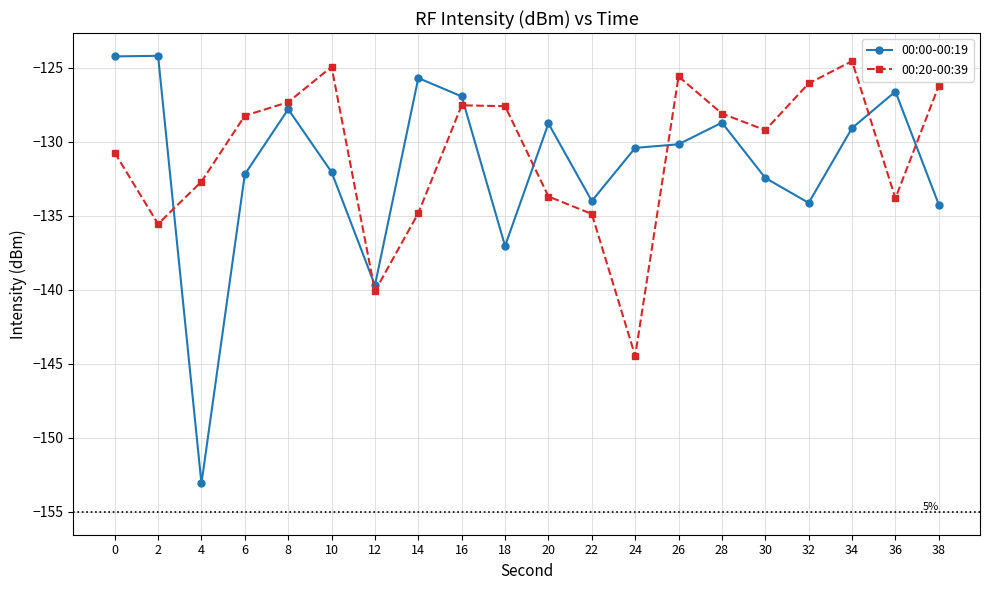

True or false: 00:20-00:39 and 00:00-00:19 cross at least once.

True